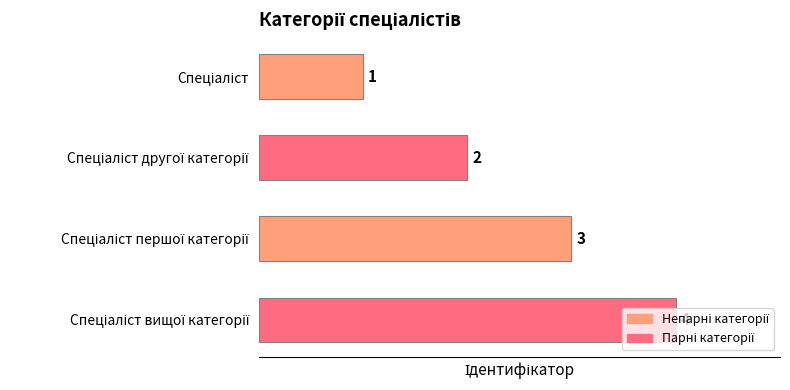

Count the values in the range 2 to 4.

3